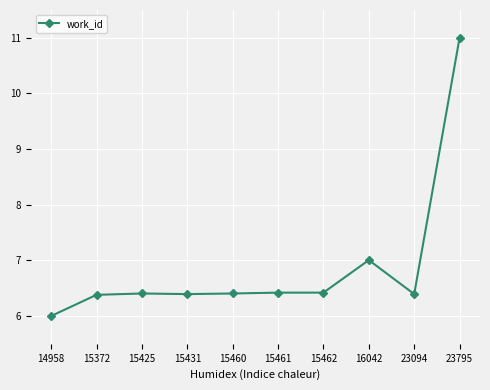

Does the chart display data point markers on the line(s)?

Yes